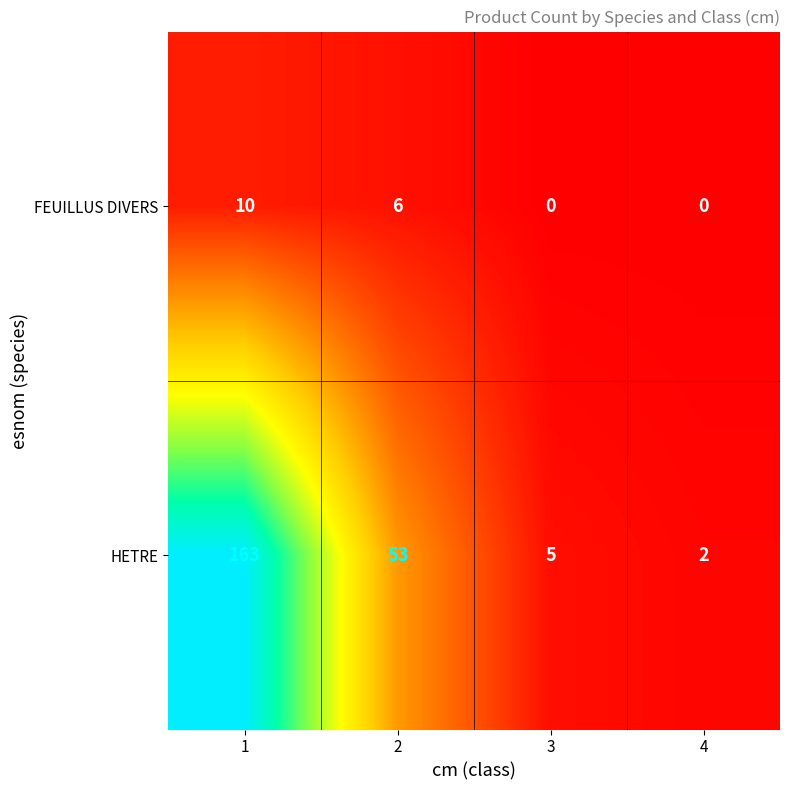

What value does the HETRE series have at 2, to the nearest 5?

55